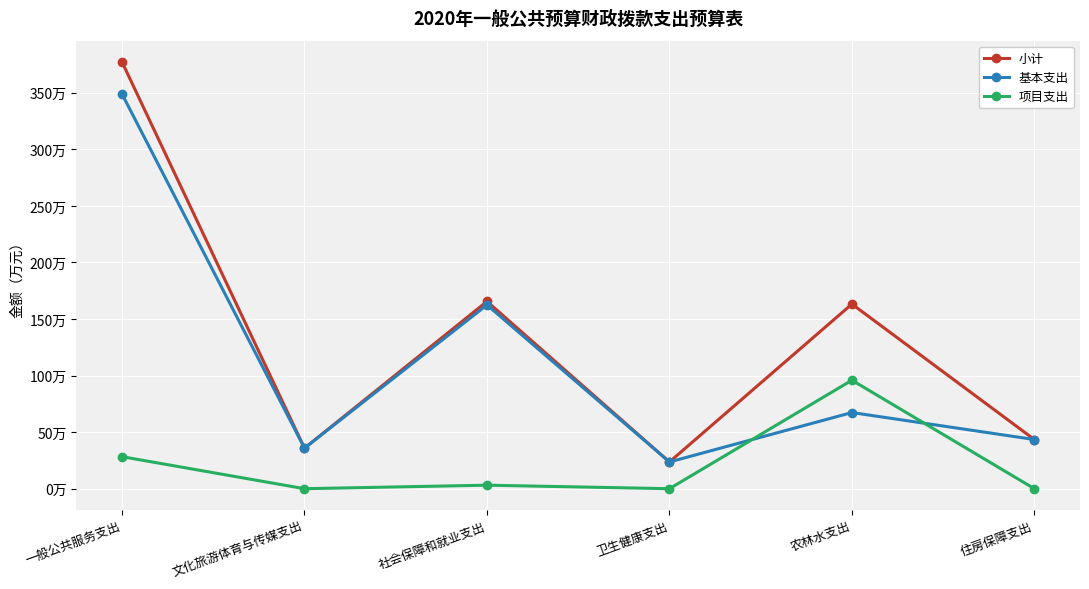

At which category is the sum across all series the highest?

一般公共服务支出